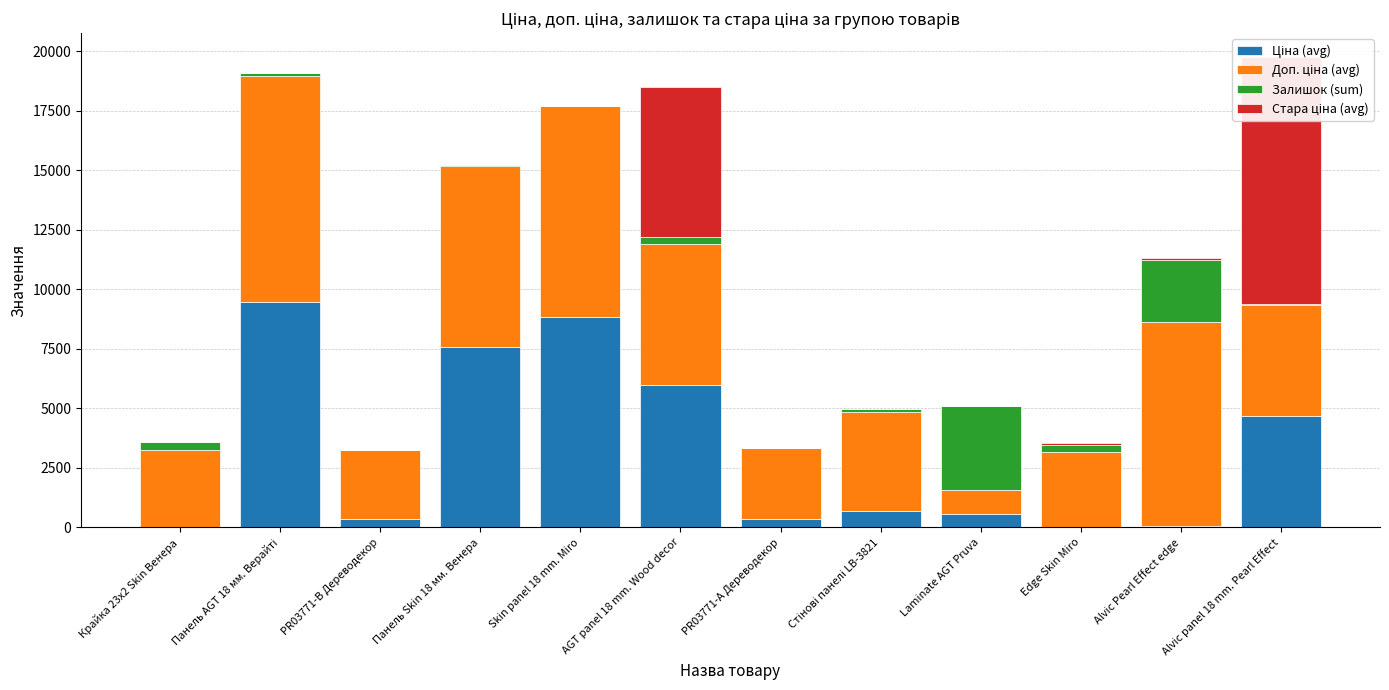

Rank the series by their average value, from lowest to highest.

Залишок (sum), Стара ціна (avg), Ціна (avg), Доп. ціна (avg)